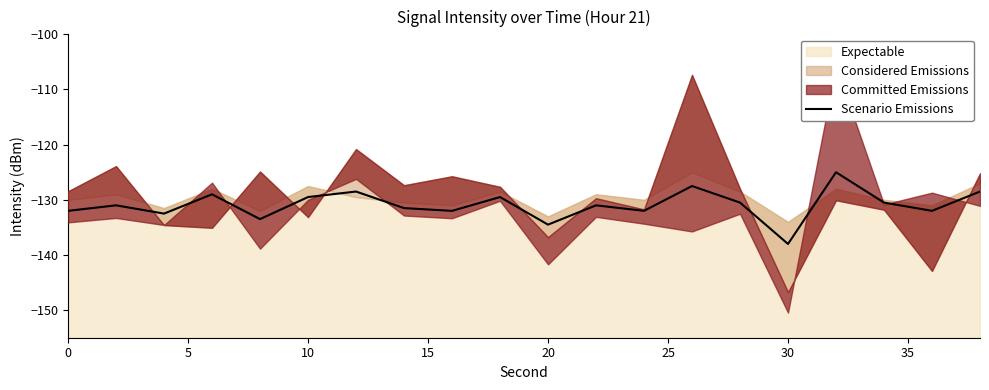

At which label does Scenario Emissions reach its minimum?

30